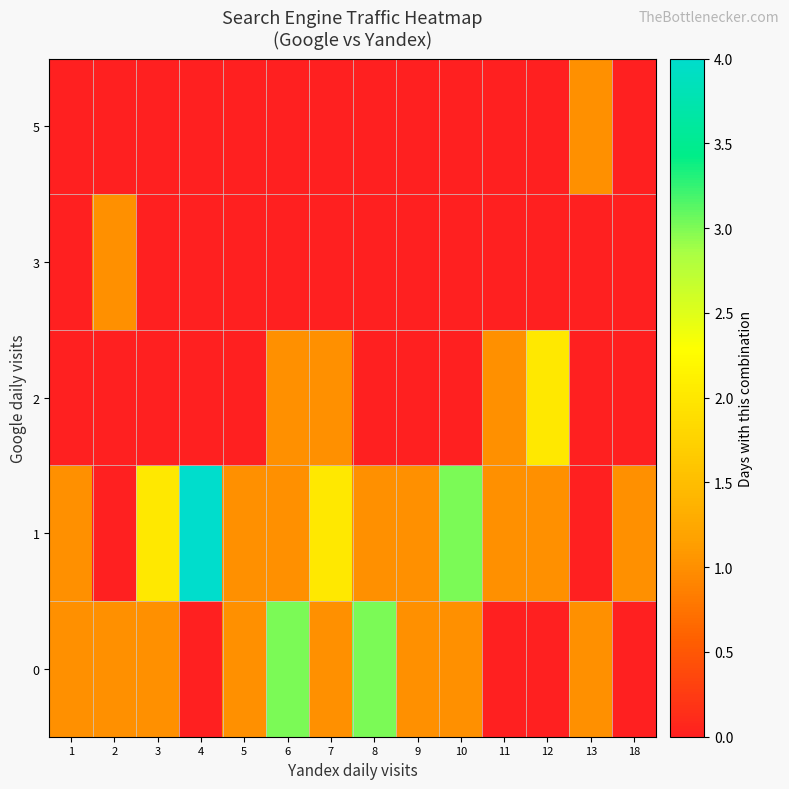

Reading right to left, transcribe all the data shown in this chart.

0: 18=0	13=1	12=0	11=0	10=1	9=1	8=3	7=1	6=3	5=1	4=0	3=1	2=1	1=1
1: 18=1	13=0	12=1	11=1	10=3	9=1	8=1	7=2	6=1	5=1	4=4	3=2	2=0	1=1
2: 18=0	13=0	12=2	11=1	10=0	9=0	8=0	7=1	6=1	5=0	4=0	3=0	2=0	1=0
3: 18=0	13=0	12=0	11=0	10=0	9=0	8=0	7=0	6=0	5=0	4=0	3=0	2=1	1=0
5: 18=0	13=1	12=0	11=0	10=0	9=0	8=0	7=0	6=0	5=0	4=0	3=0	2=0	1=0